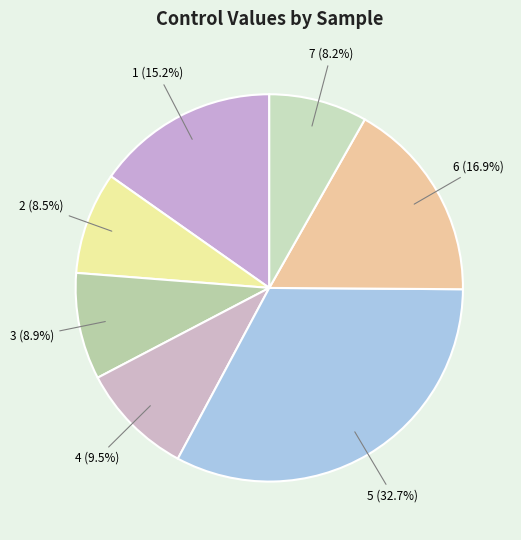

Which slice is the largest?

5